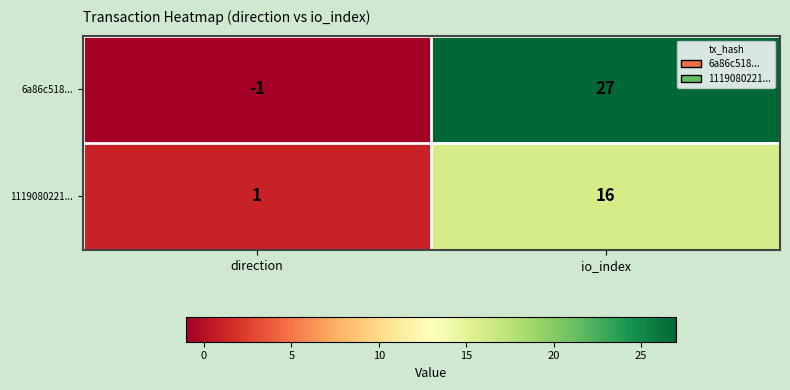

At how many categories does at least one series exceed 0?

2